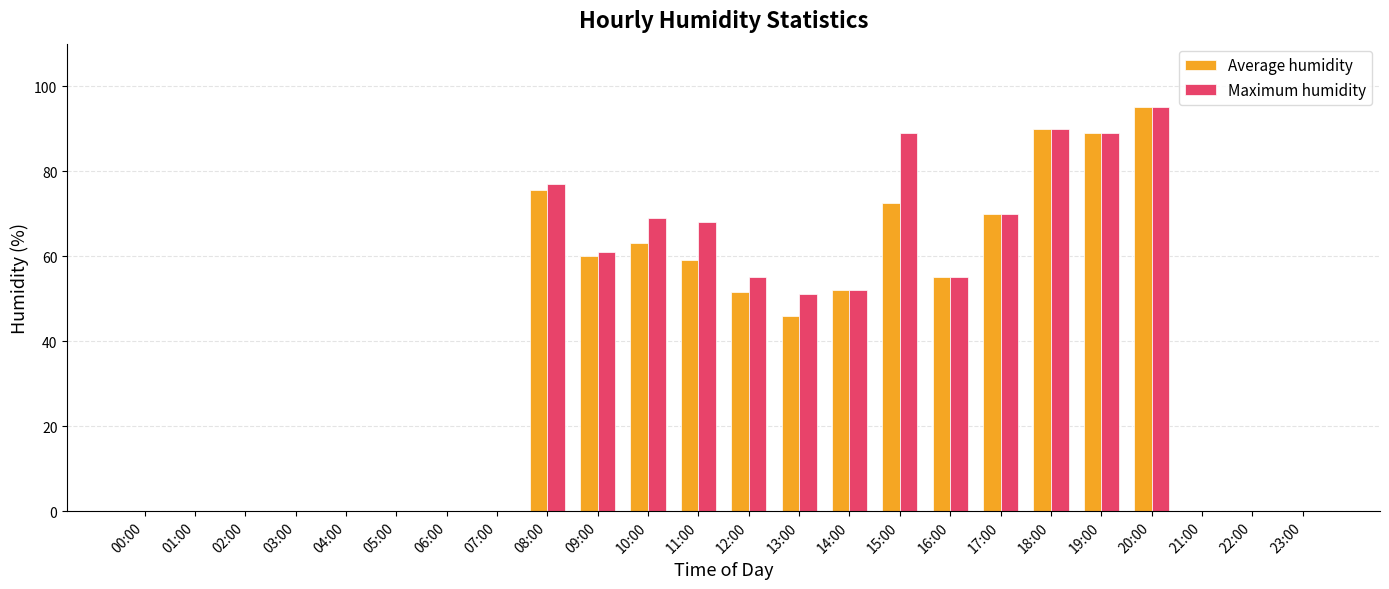

Is the value of Average humidity at 16:00 greater than the value of Maximum humidity at 08:00?

No